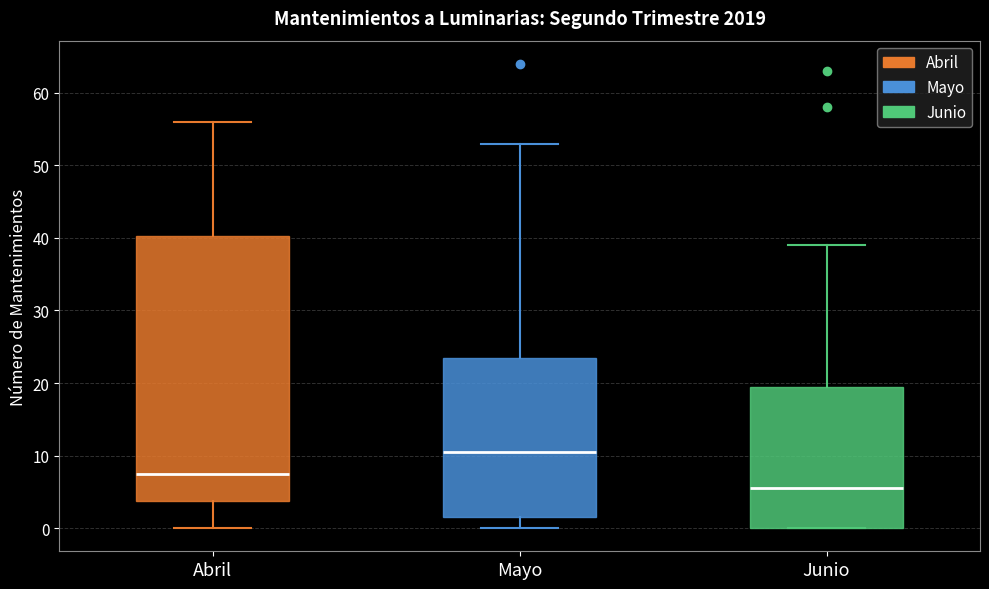

Reading left to right, read every box against the y-axis: the position of its median line, the range the box covers, and the ends of its whiskers. The values are not printed on the chart, so give them approximately, as read against the axis.

Abril: median 8, box 4 to 40, whiskers 0 to 56
Mayo: median 11, box 2 to 24, whiskers 0 to 53
Junio: median 6, box 0 to 20, whiskers 0 to 39